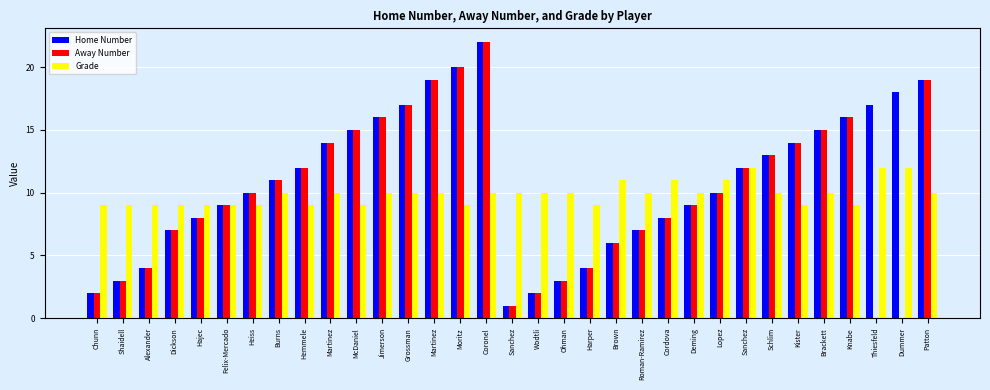

Which category has the highest value across all series?

Coronel